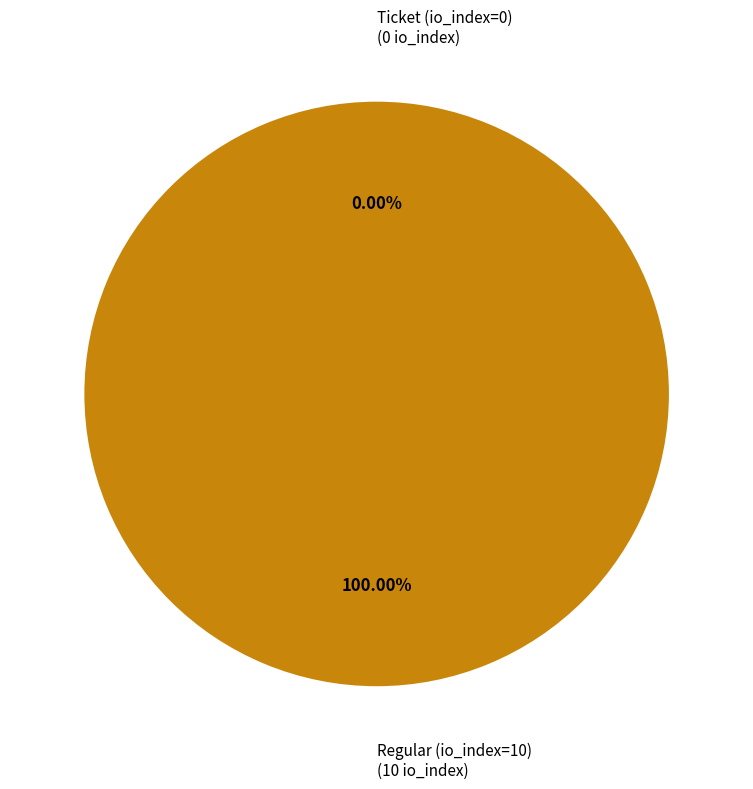

Is the sum of Regular (io_index=10) and Ticket (io_index=0) greater than half?

Yes